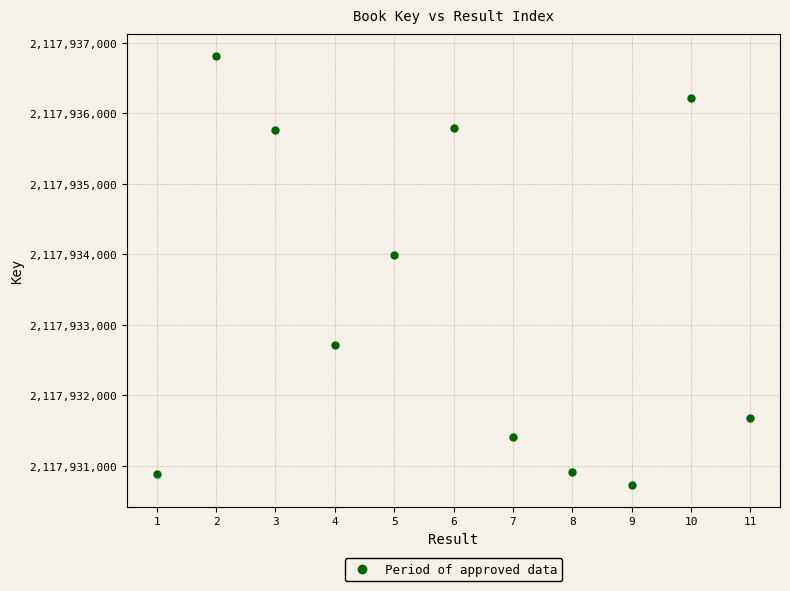

What Y value in the scatter plot is closest to 2117933770?

2117933992